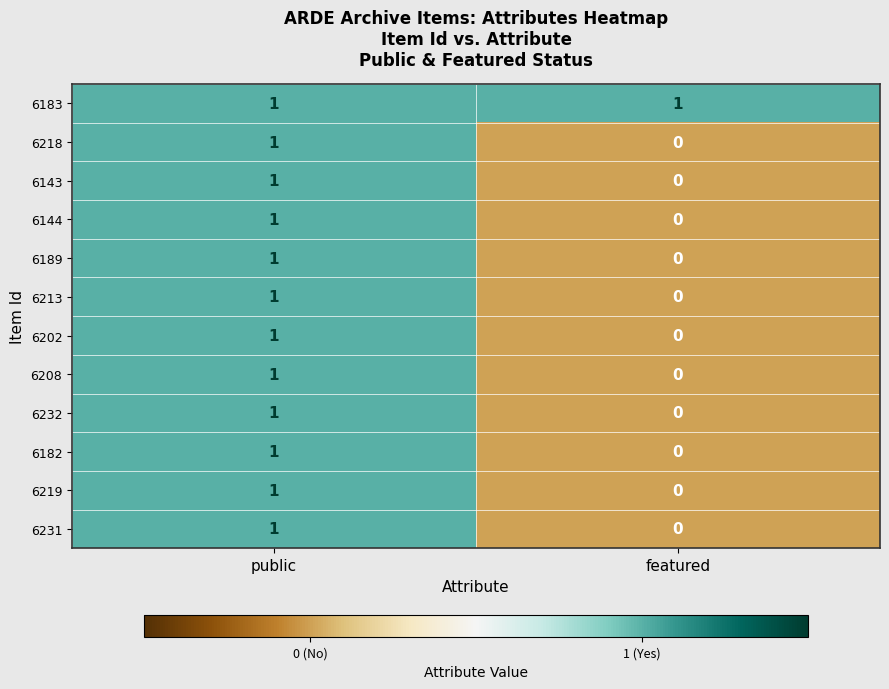

At which label is 6182 closest to 0?

featured